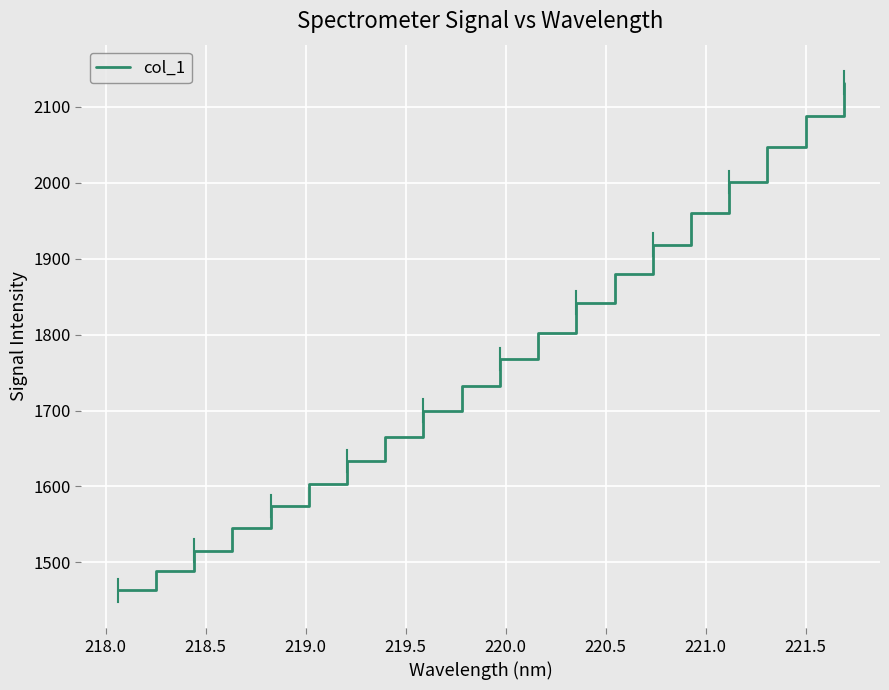

What is the maximum value shown in the chart?

2132.0